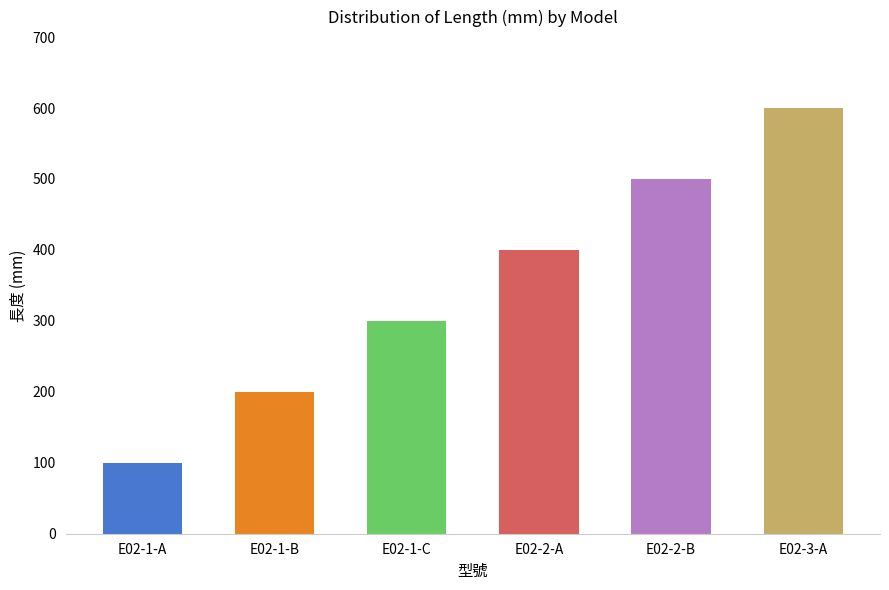

Approximately how many times larger is the value at E02-2-B compared to E02-1-B?

2.5